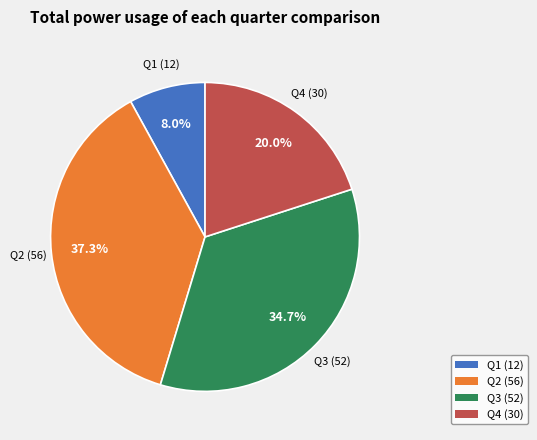

True or false: Q4 accounts for 10% of the total.

False